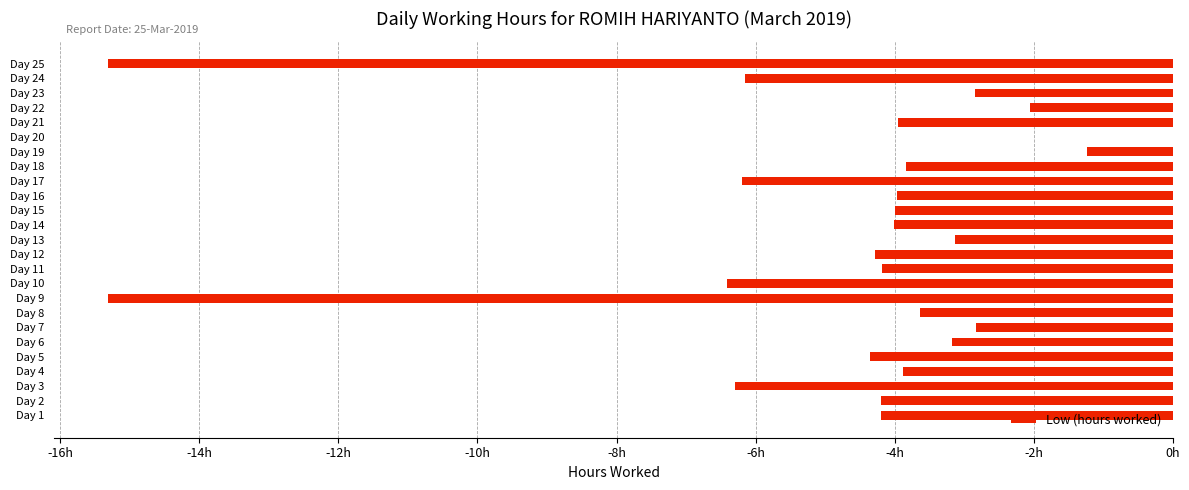

Which category has the highest value across all series?

Day 20